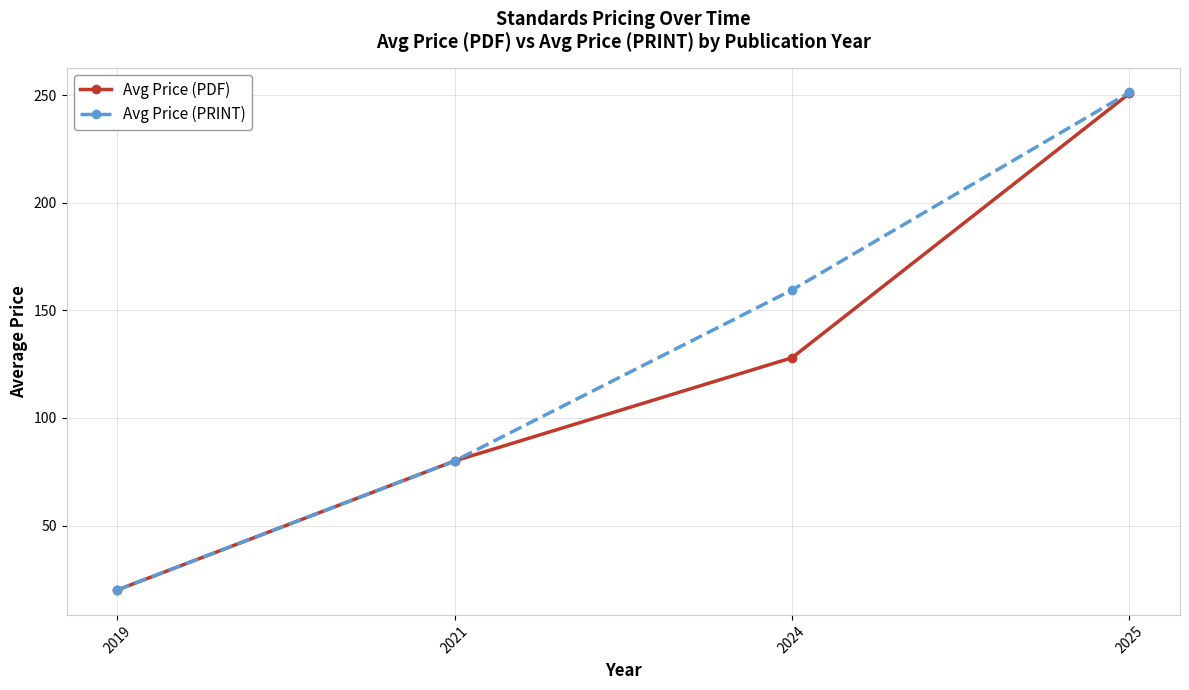

Which series has the widest spread of values?

Avg Price (PRINT)